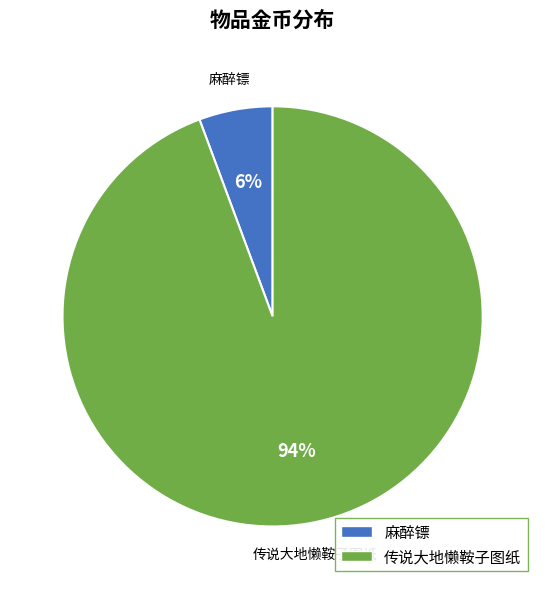

To the nearest percent, what is the combined percentage of 传说大地懒鞍子图纸 and 麻醉镖?

100%